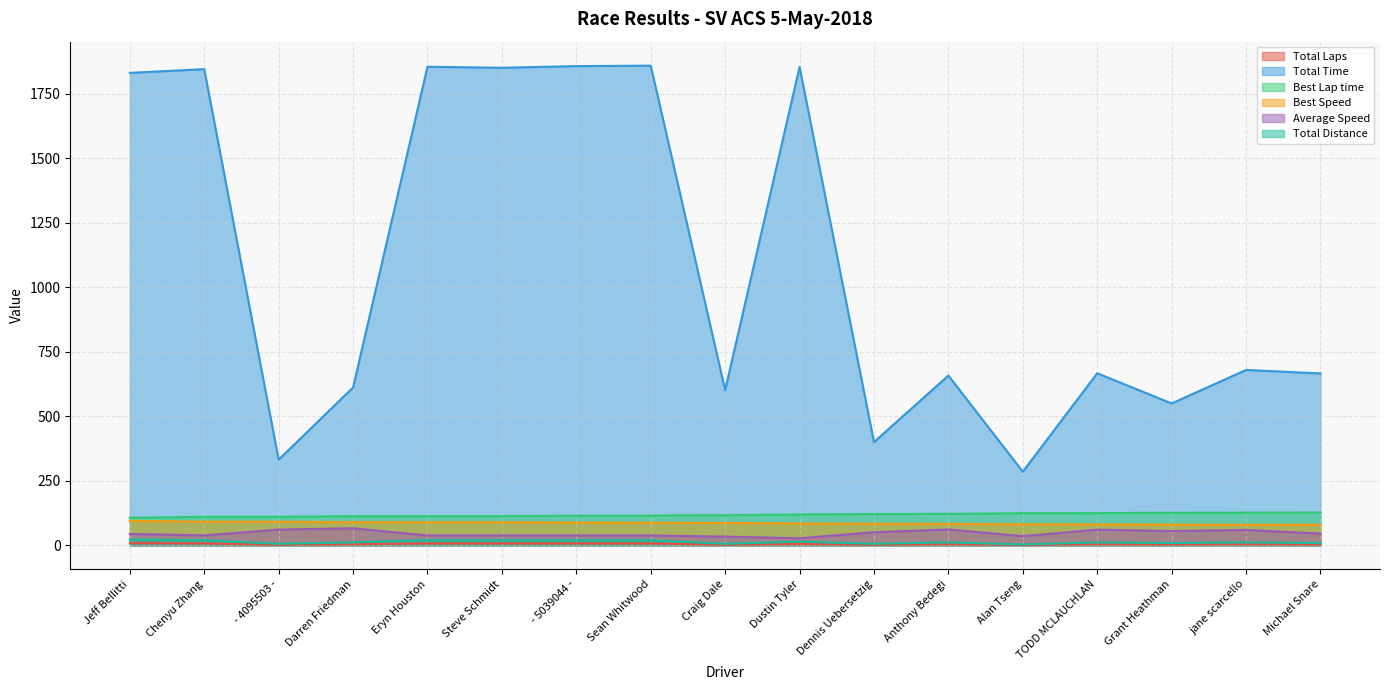

True or false: Total Laps has a value of 2.0 at Dennis Uebersetzig.

True